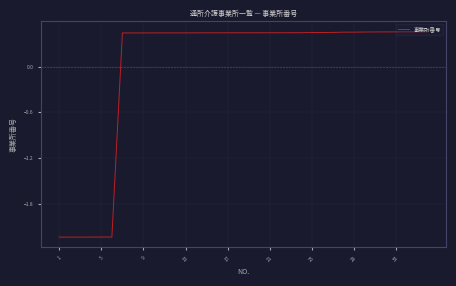

Does the chart have visible grid lines?

Yes